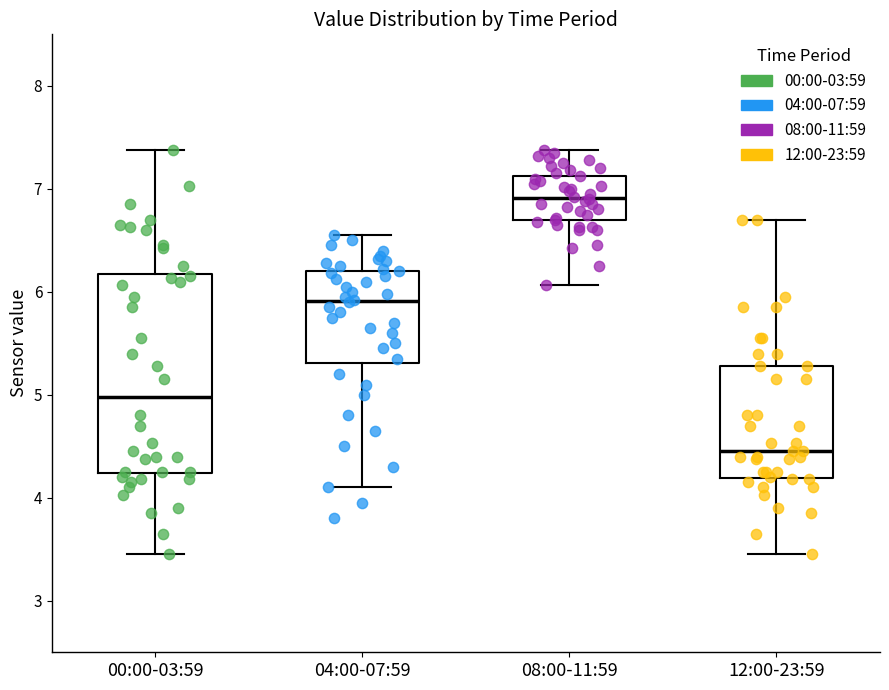

Comparing the boxes themselves (not the whiskers), which one is the tallest?

00:00-03:59